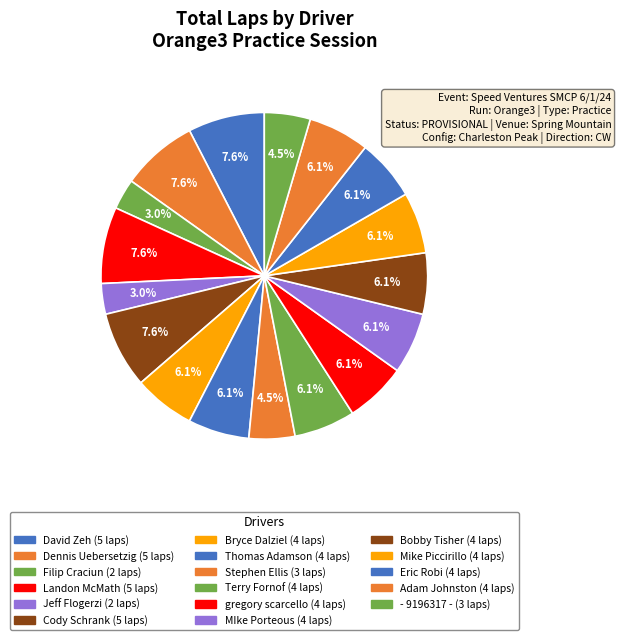

Count the number of slices in the pie.

17